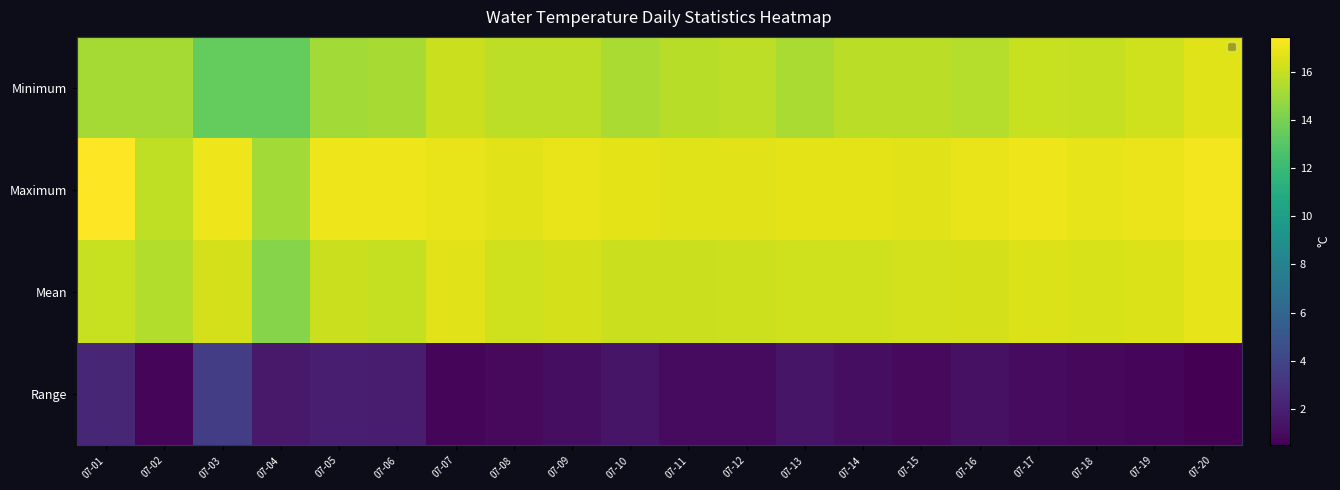

Which series has the largest range (max minus min)?

row_0